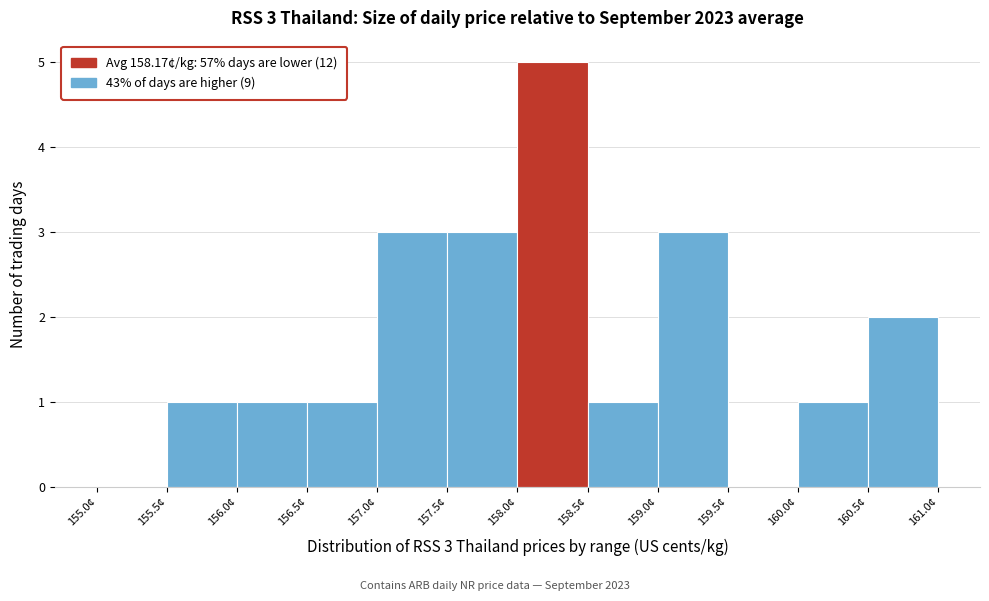

Over which range of the x-axis is the bar tallest?

158.0 to 158.5